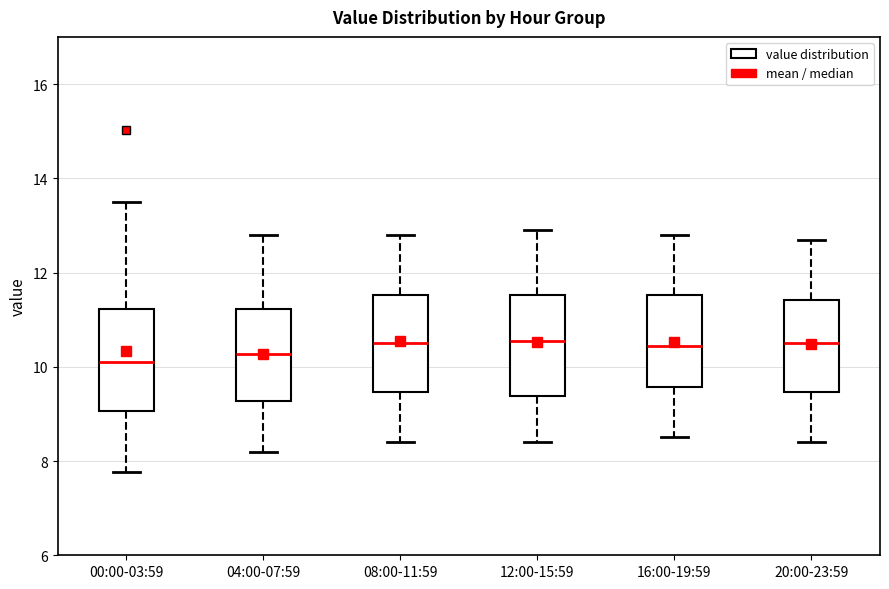

Where is the lower edge of the box for 12:00-15:59 on the y-axis? The values are not printed on the chart, so give them approximately, as read against the axis.

9.4